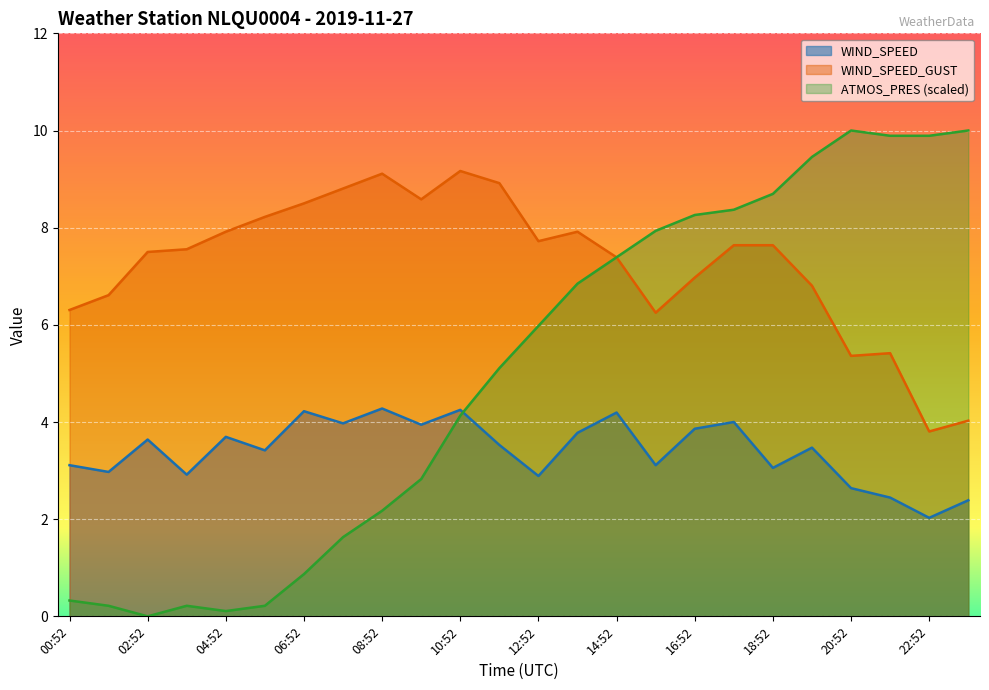

What is the total value across all series at 15:52?

17.3